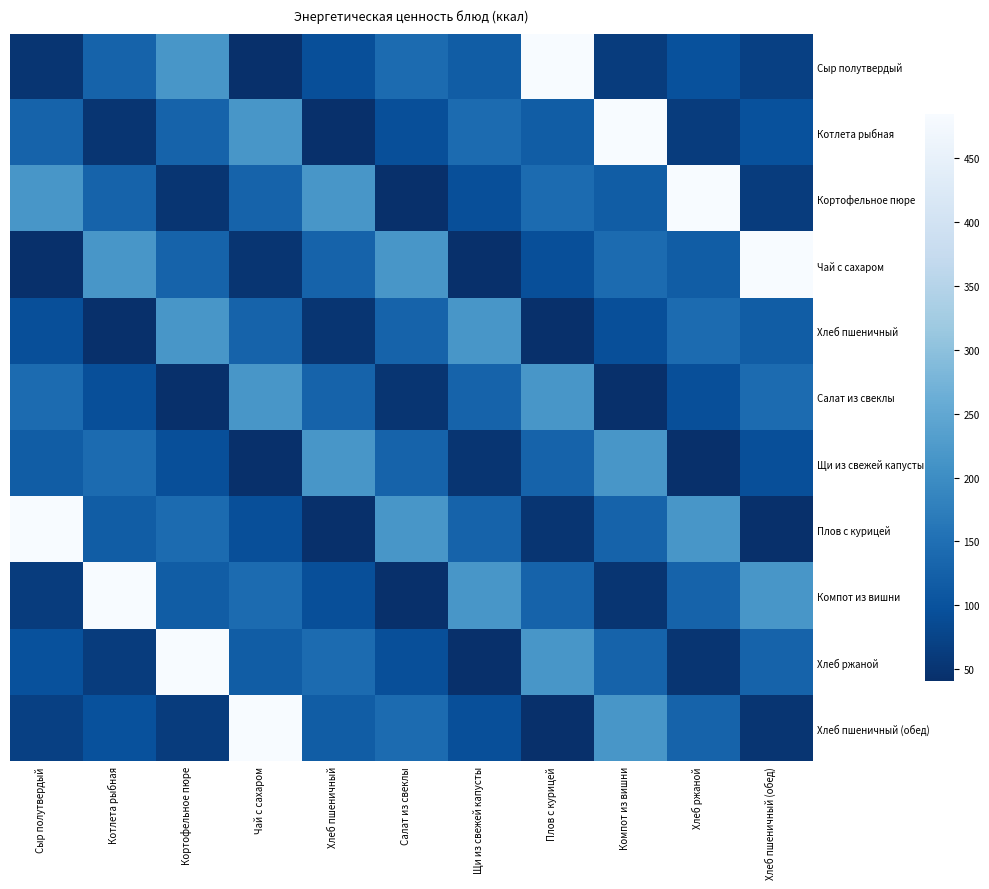

At which category is the sum across all series the highest?

Кортофельное пюре